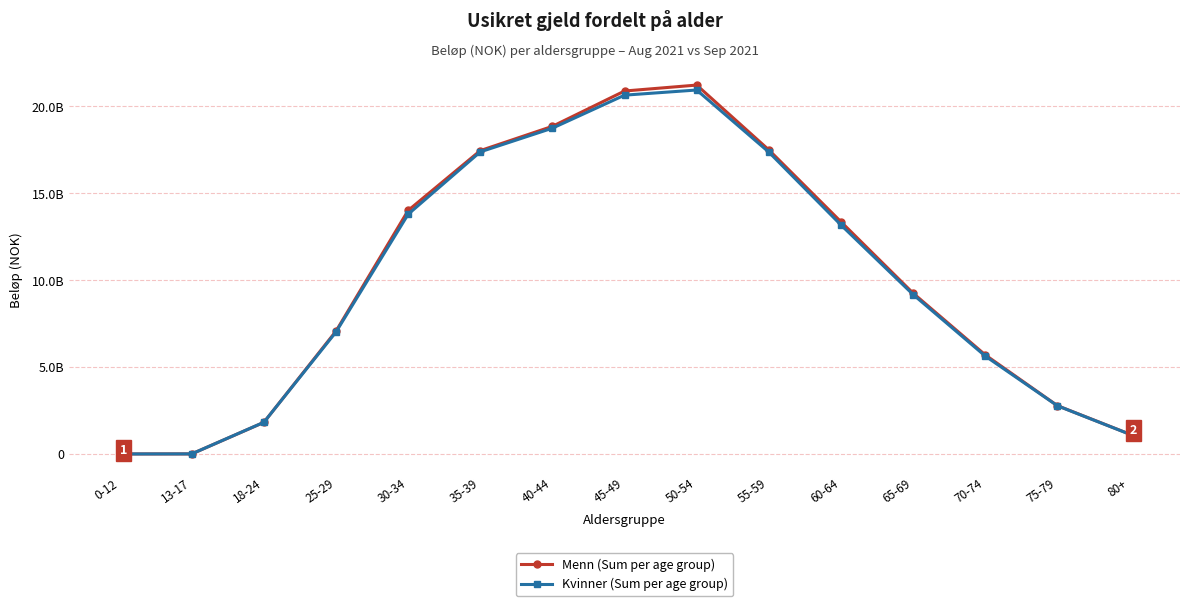

Which has a higher value, 45-49 or 13-17?

45-49